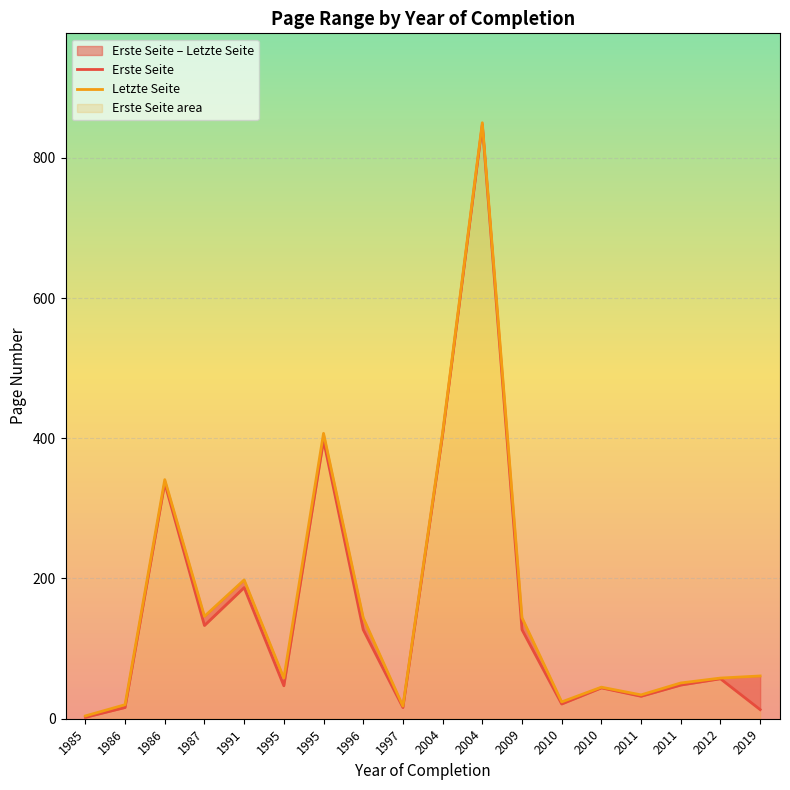

True or false: Letzte Seite and Erste Seite intersect in this chart.

False